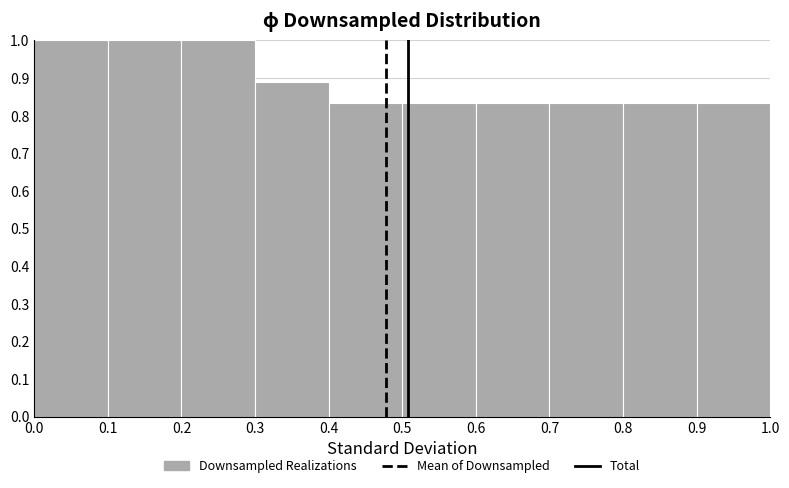

Reading left to right, list every bar in this chart as the range it spans on the x-axis followed by its height. The values are not printed on the chart, so give them approximately, as read against the axis.

0.0 to 0.1: 1.00
0.1 to 0.2: 1.00
0.2 to 0.3: 1.00
0.3 to 0.4: 0.89
0.4 to 0.5: 0.83
0.5 to 0.6: 0.83
0.6 to 0.7: 0.83
0.7 to 0.8: 0.83
0.8 to 0.9: 0.83
0.9 to 1.0: 0.83